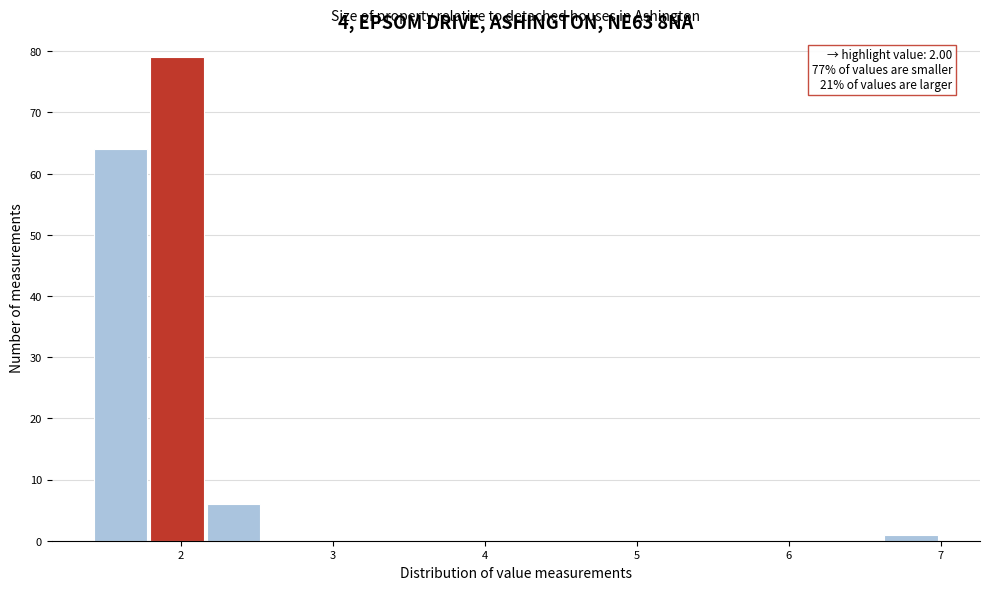

Read against the x-axis, roughly where is the centre of the tallest bar?

2.0